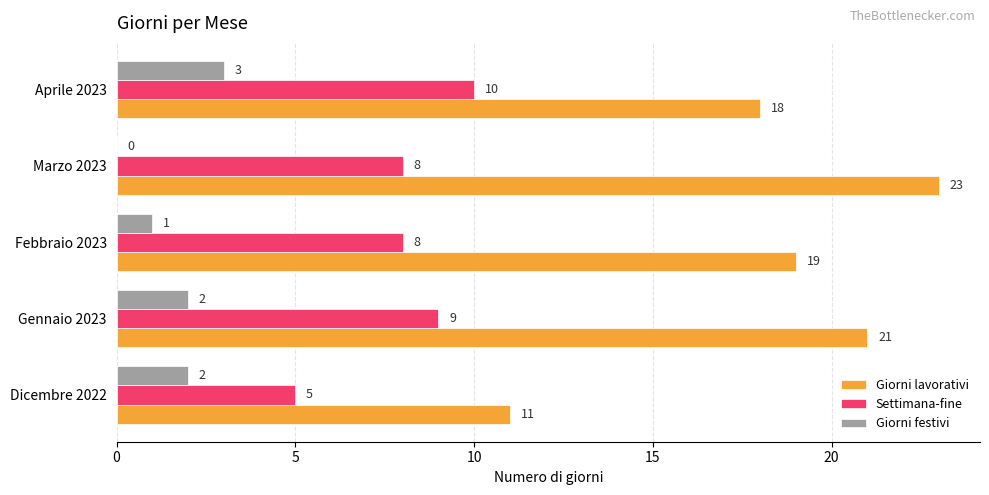

What is the greatest value displayed?

23